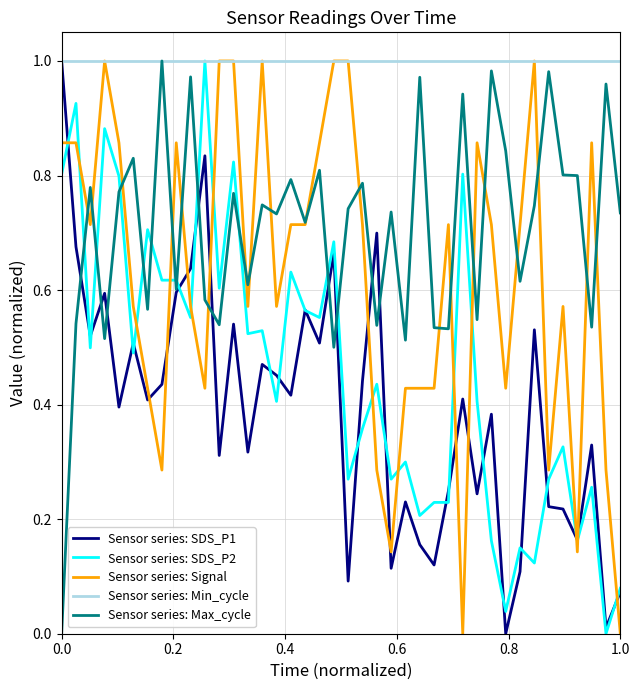

True or false: Sensor series: SDS_P1 and Sensor series: Signal cross at least once.

True